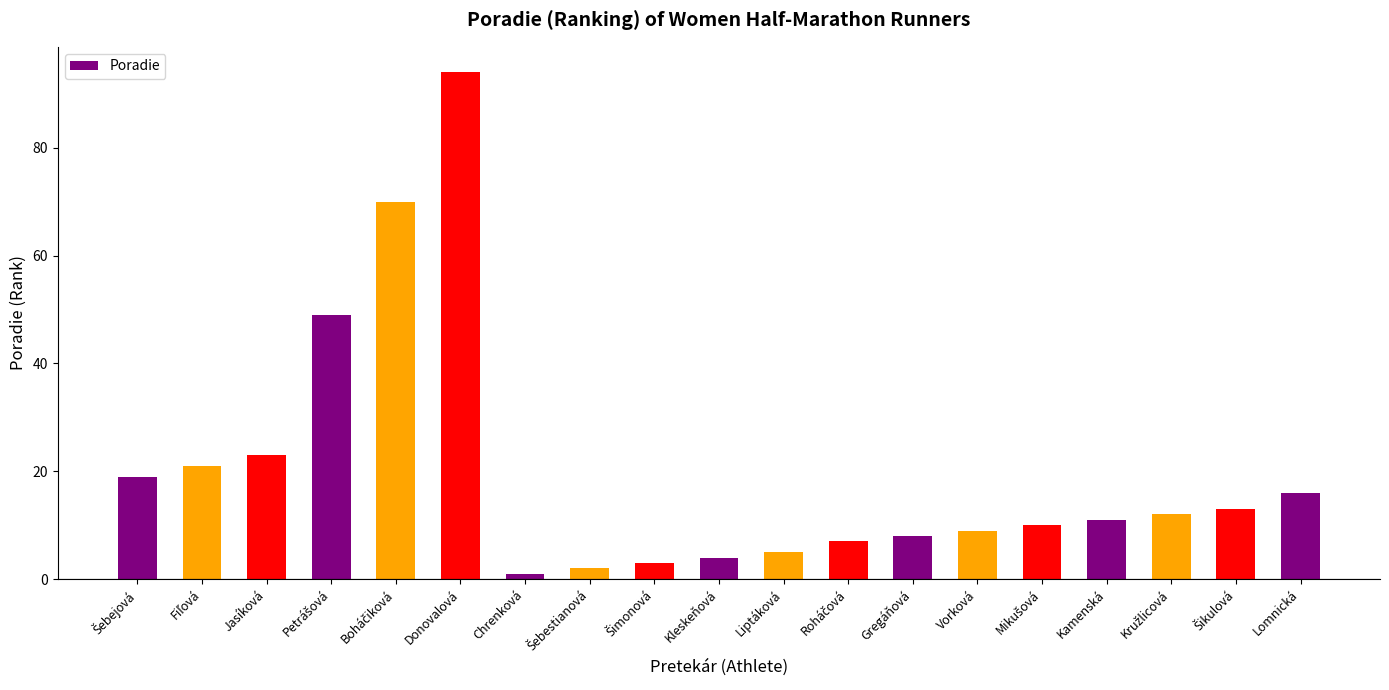

What position from the left is Jasíková?

3